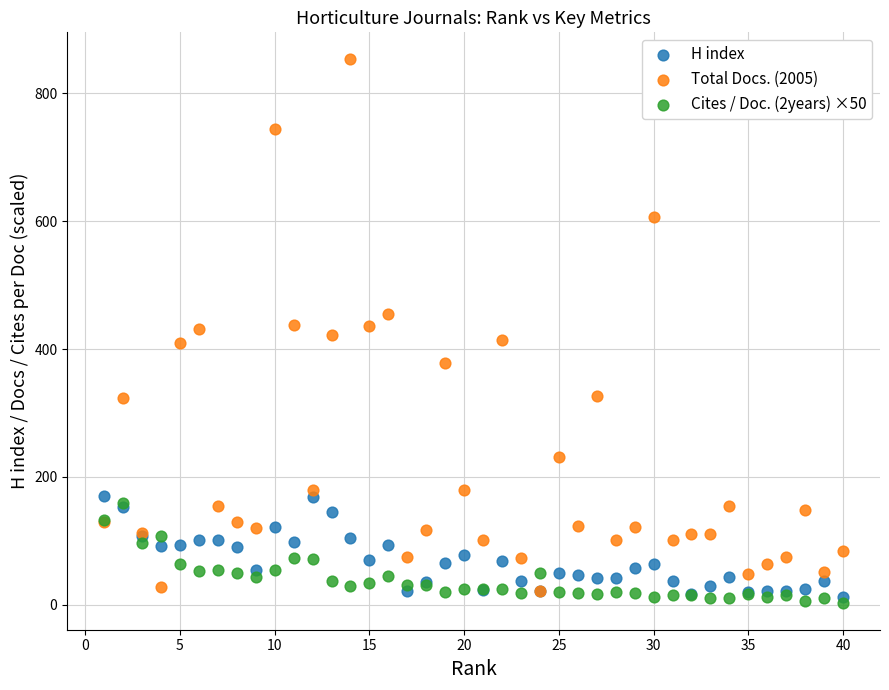

What are all the series names shown in the legend?

H index, Total Docs. (2005), Cites / Doc. (2years) ×50